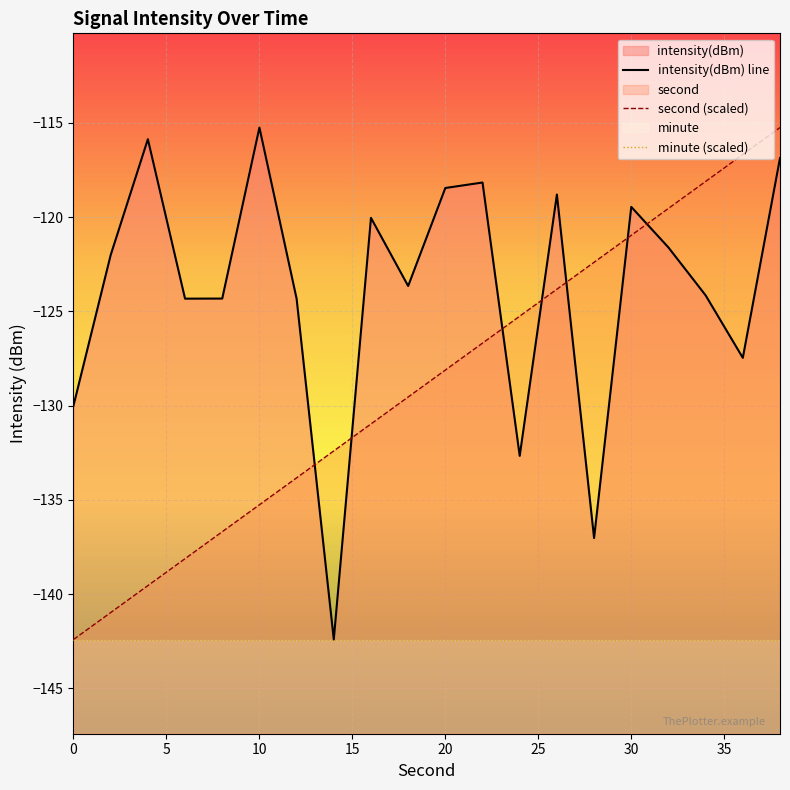

True or false: minute (scaled) and second (scaled) cross at least once.

False